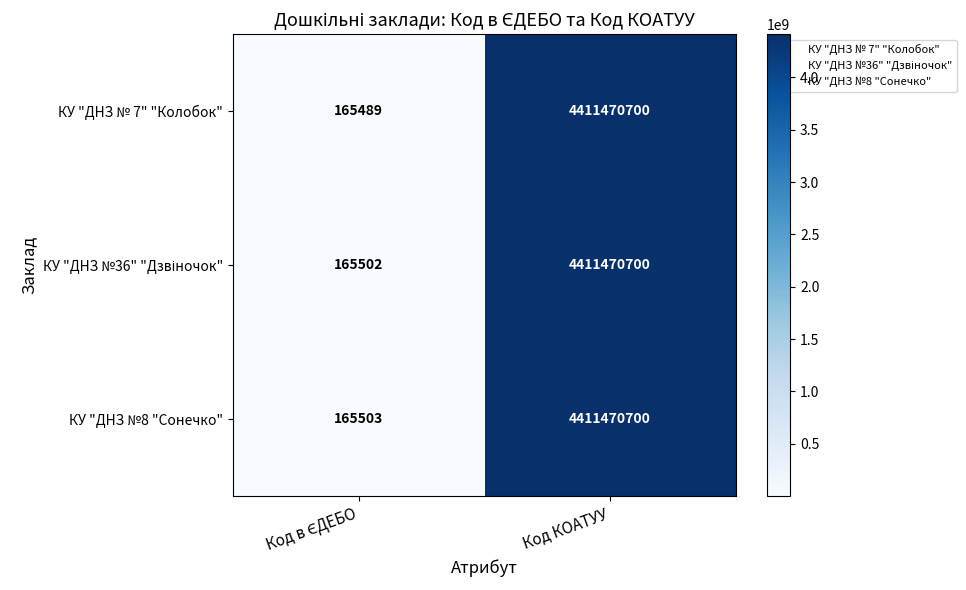

At which category is the sum across all series the highest?

Код КОАТУУ